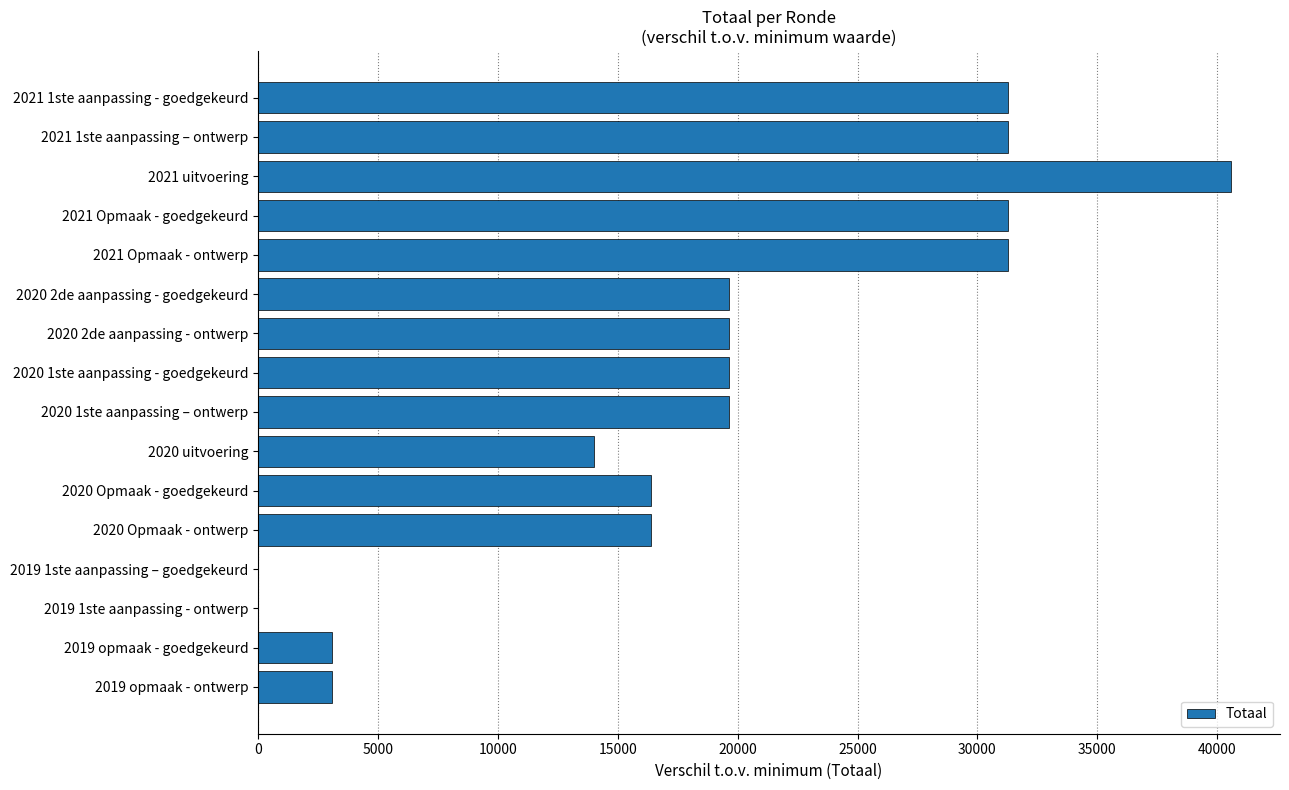

What is the sum of all values?

297185